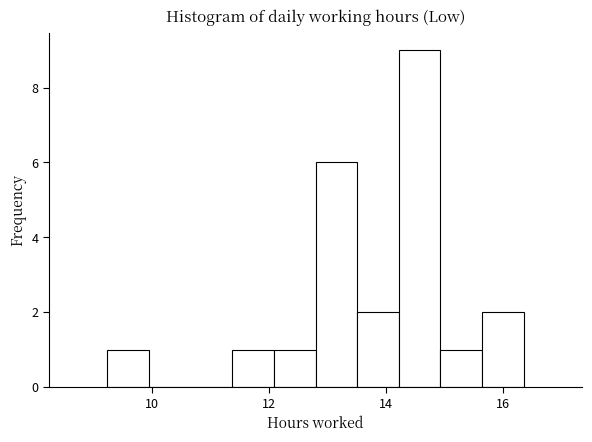

Read against the x-axis, roughly where is the centre of the tallest bar?

14.6